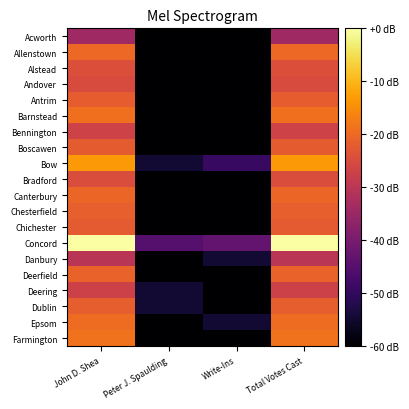

Reading left to right, transcribe all the data shown in this chart.

Acworth: John D. Shea=3.3	Peter J. Spaulding=0.0	Write-Ins=0.0	Total Votes Cast=3.3
Allenstown: John D. Shea=5.2	Peter J. Spaulding=0.0	Write-Ins=0.0	Total Votes Cast=5.2
Alstead: John D. Shea=4.6	Peter J. Spaulding=0.0	Write-Ins=0.0	Total Votes Cast=4.6
Andover: John D. Shea=4.5	Peter J. Spaulding=0.0	Write-Ins=0.0	Total Votes Cast=4.5
Antrim: John D. Shea=5.0	Peter J. Spaulding=0.0	Write-Ins=0.0	Total Votes Cast=5.0
Barnstead: John D. Shea=5.3	Peter J. Spaulding=0.0	Write-Ins=0.0	Total Votes Cast=5.3
Bennington: John D. Shea=4.3	Peter J. Spaulding=0.0	Write-Ins=0.0	Total Votes Cast=4.3
Boscawen: John D. Shea=4.9	Peter J. Spaulding=0.0	Write-Ins=0.0	Total Votes Cast=4.9
Bow: John D. Shea=6.0	Peter J. Spaulding=0.7	Write-Ins=1.4	Total Votes Cast=6.0
Bradford: John D. Shea=4.6	Peter J. Spaulding=0.0	Write-Ins=0.0	Total Votes Cast=4.6
Canterbury: John D. Shea=5.1	Peter J. Spaulding=0.0	Write-Ins=0.0	Total Votes Cast=5.1
Chesterfield: John D. Shea=5.0	Peter J. Spaulding=0.0	Write-Ins=0.0	Total Votes Cast=5.0
Chichester: John D. Shea=4.9	Peter J. Spaulding=0.0	Write-Ins=0.0	Total Votes Cast=4.9
Concord: John D. Shea=7.8	Peter J. Spaulding=1.9	Write-Ins=2.2	Total Votes Cast=7.8
Danbury: John D. Shea=3.9	Peter J. Spaulding=0.0	Write-Ins=0.7	Total Votes Cast=3.9
Deerfield: John D. Shea=5.1	Peter J. Spaulding=0.0	Write-Ins=0.0	Total Votes Cast=5.1
Deering: John D. Shea=4.3	Peter J. Spaulding=0.7	Write-Ins=0.0	Total Votes Cast=4.3
Dublin: John D. Shea=5.0	Peter J. Spaulding=0.7	Write-Ins=0.0	Total Votes Cast=5.0
Epsom: John D. Shea=5.2	Peter J. Spaulding=0.0	Write-Ins=0.7	Total Votes Cast=5.2
Farmington: John D. Shea=5.4	Peter J. Spaulding=0.0	Write-Ins=0.0	Total Votes Cast=5.4